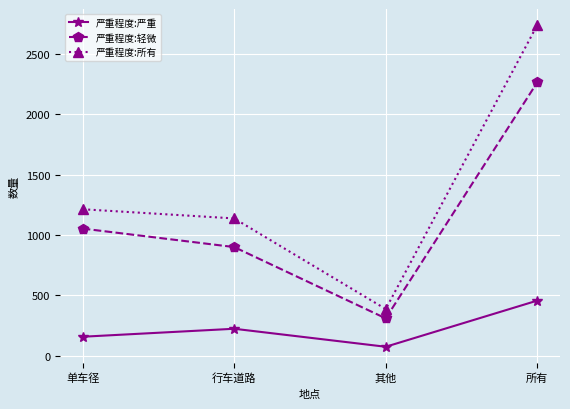

What is the approximate value of 严重程度:严重 at 行车道路, to the nearest 10?

220